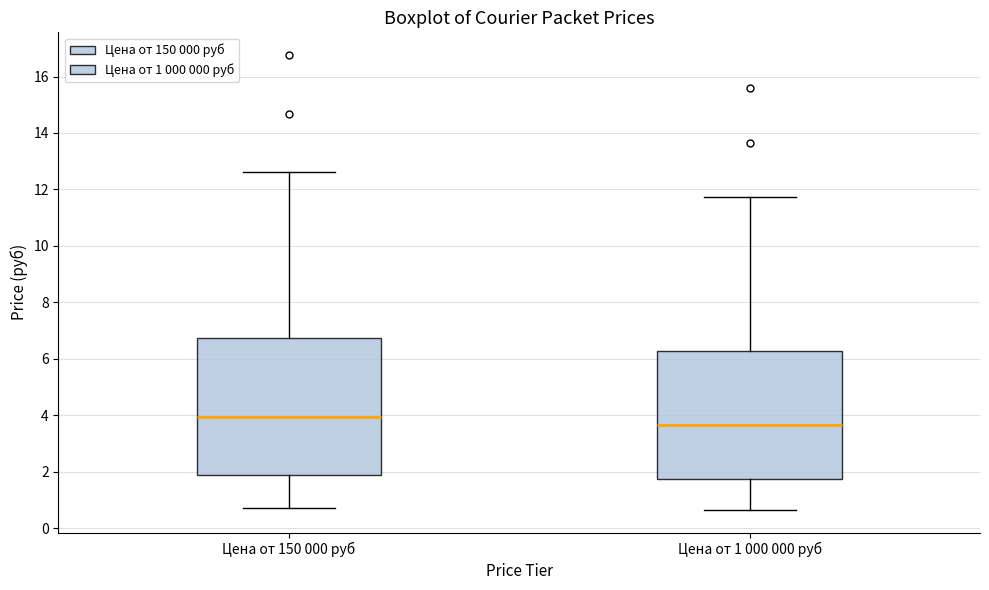

Which box is the tallest, from its lower edge to its upper edge?

Цена от 150 000 руб